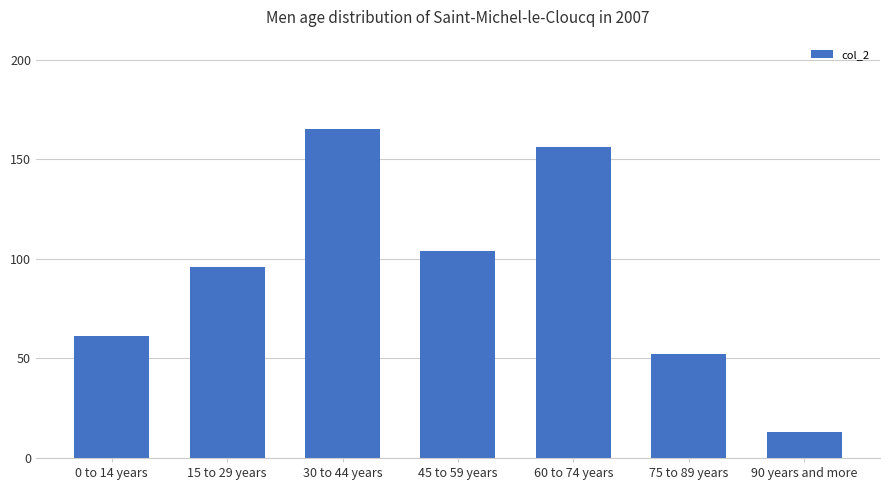

What position from the left is 15 to 29 years?

2